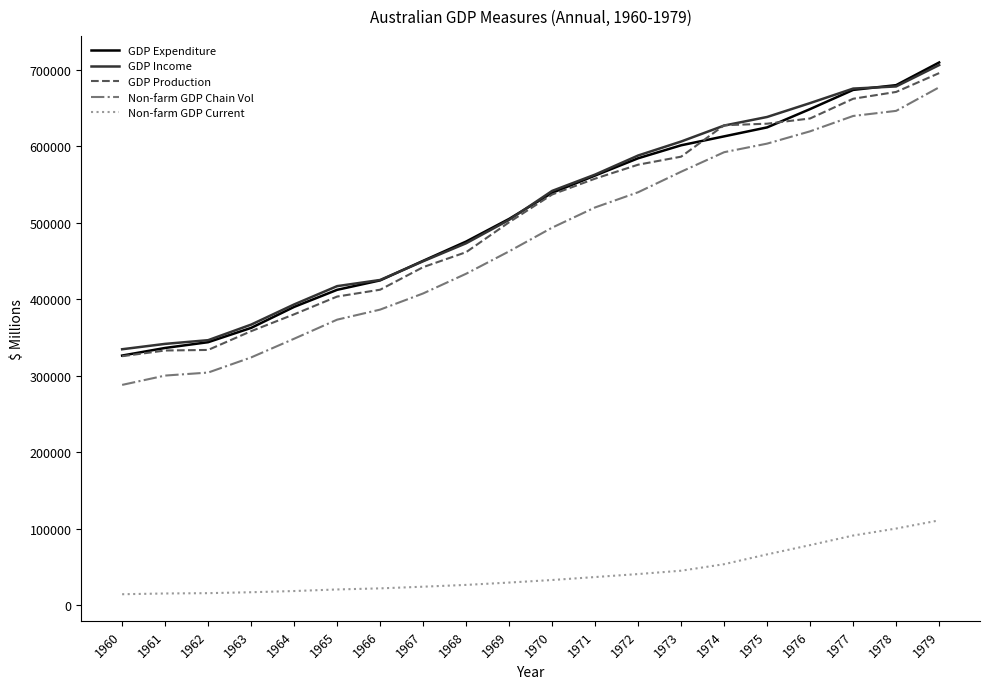

Is the value of Non-farm GDP Current at 1964 greater than the value of Non-farm GDP Chain Vol at 1968?

No